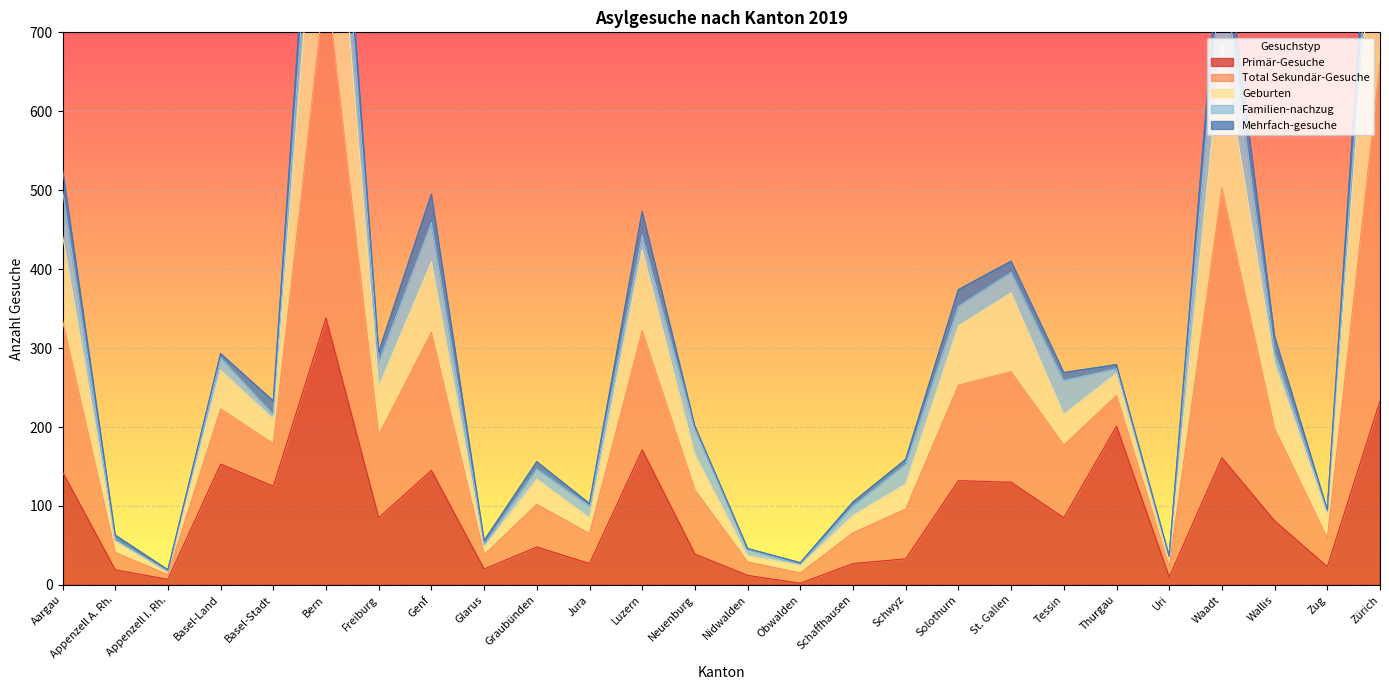

Where is the first local maximum for Primär-Gesuche?

Basel-Land